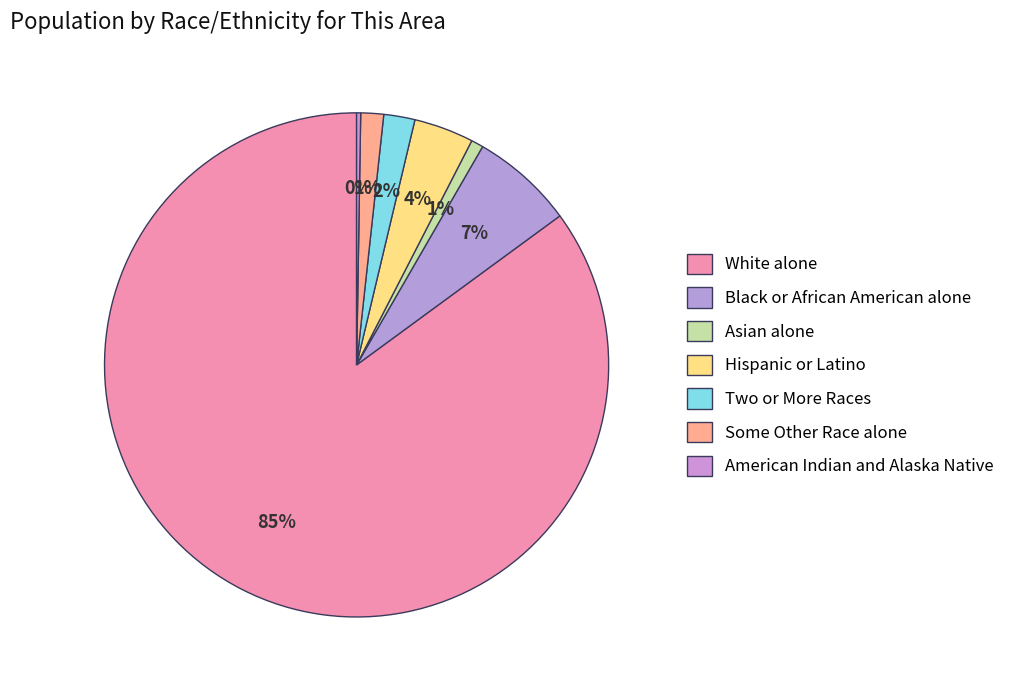

How many slices are in this pie chart?

7